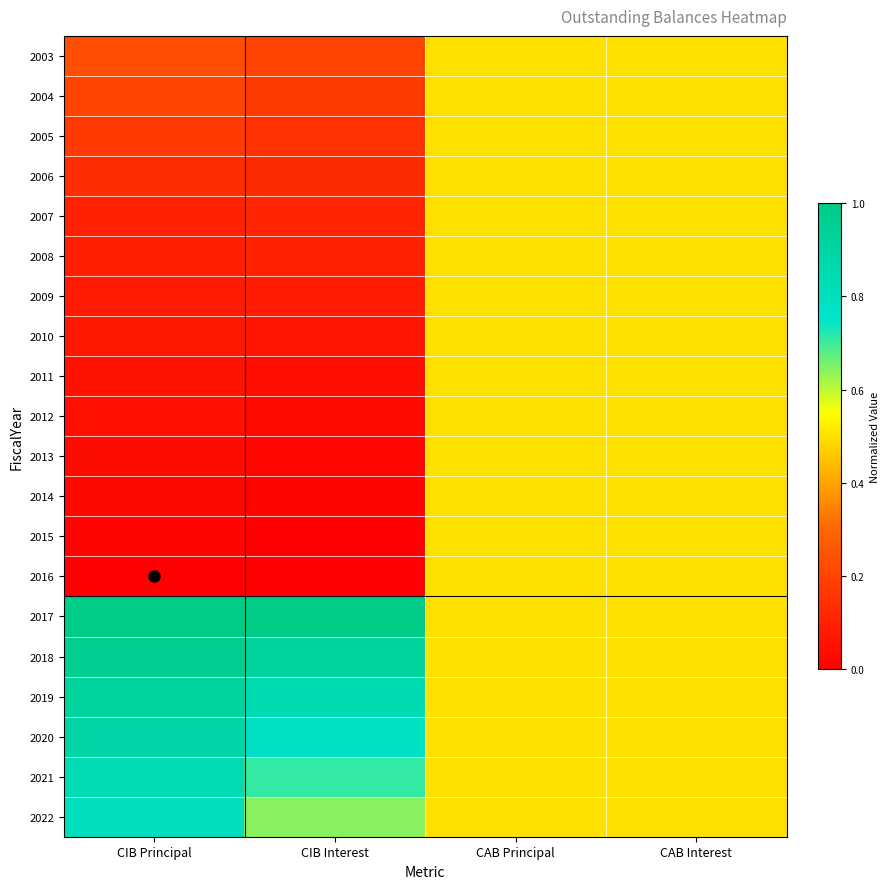

What is the maximum value shown in the chart?

1.0